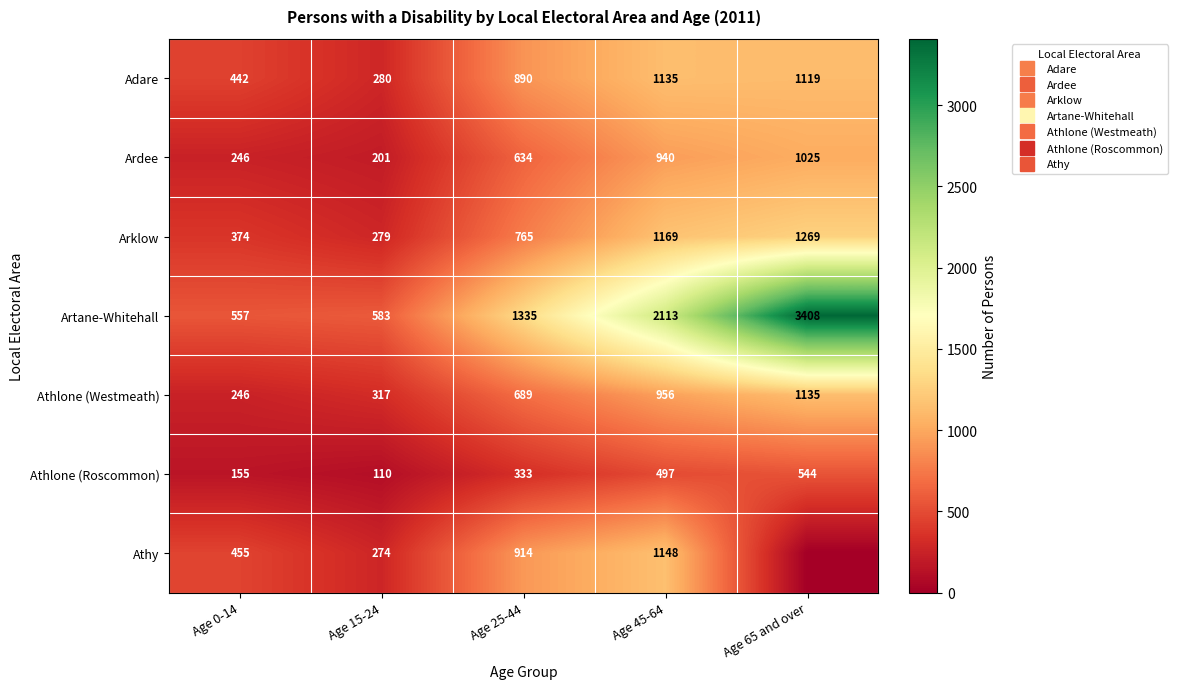

At which category is the sum across all series the highest?

Age 65 and over